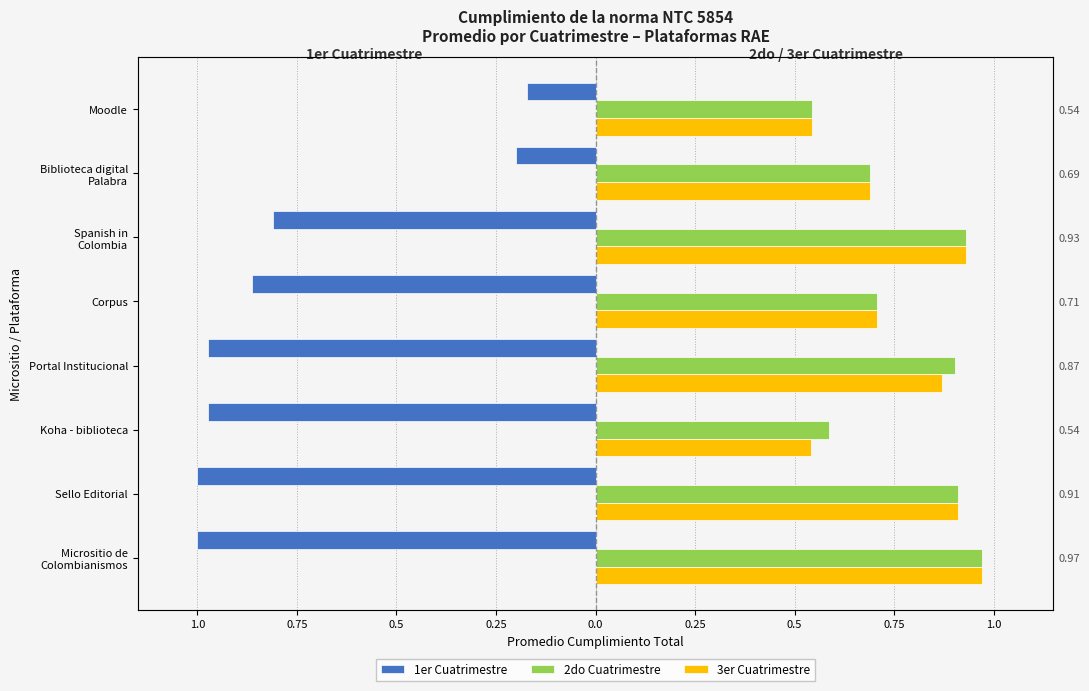

Between Portal Institucional and Spanish in Colombia, which series saw the biggest shift?

1er Cuatrimestre